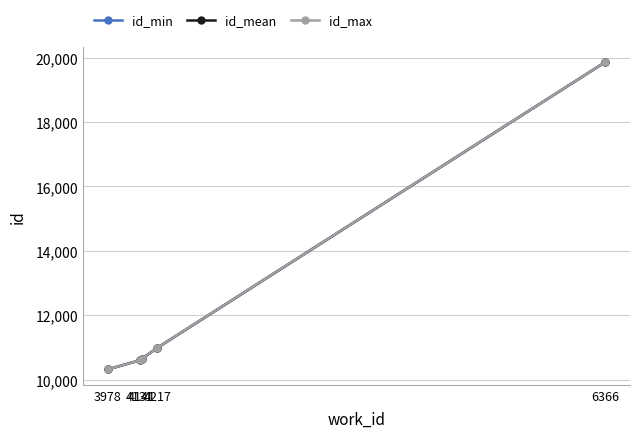

What is the maximum value for id_mean?

19858.5